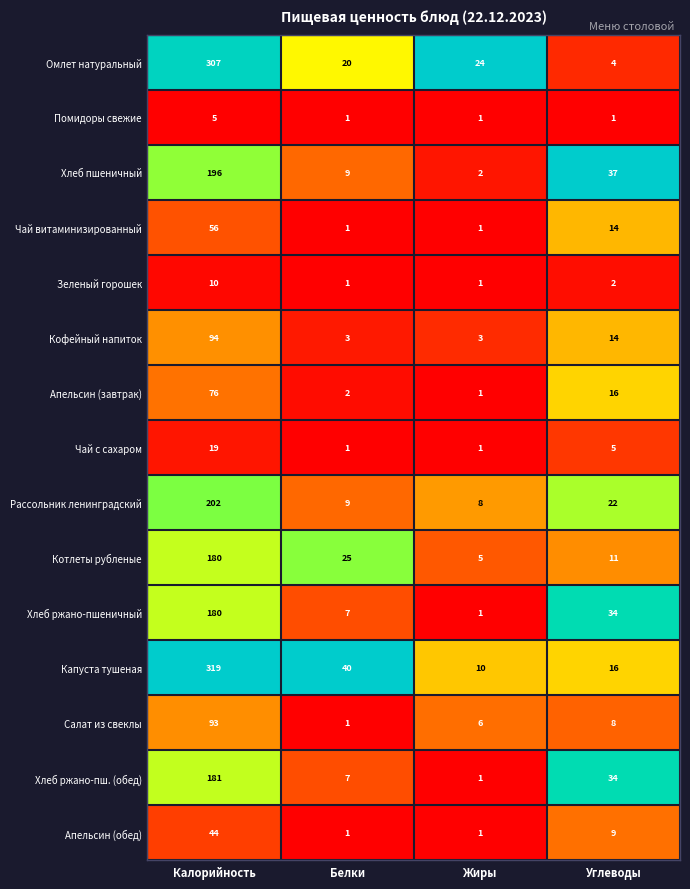

What is the greatest value displayed?

319